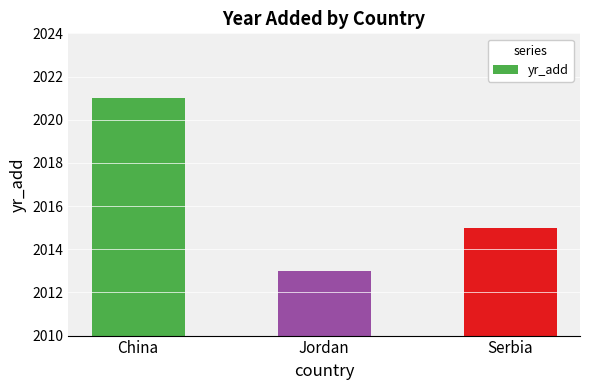

Does the chart contain any negative values?

No